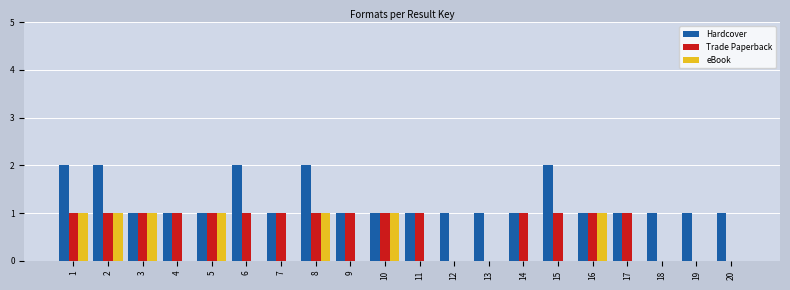

Which series changed the most between 11 and 20?

Trade Paperback